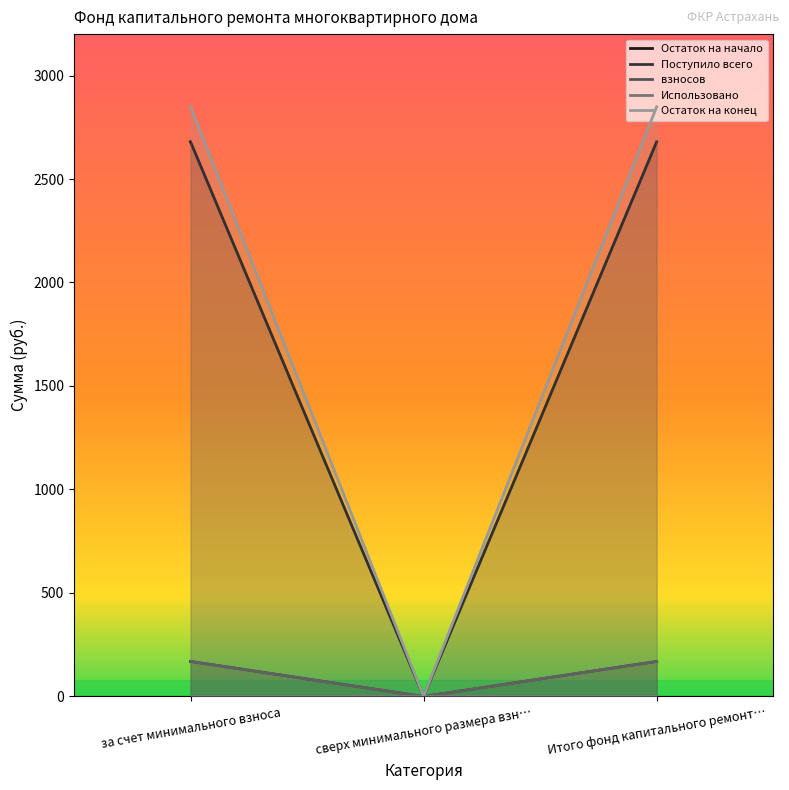

What is the greatest value displayed?

2848.9